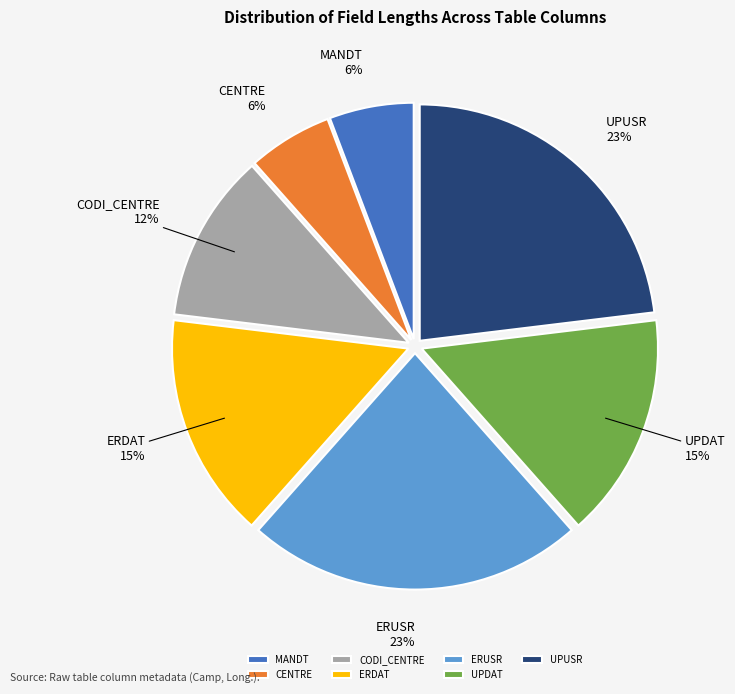

Is there any slice that represents more than half of the pie?

No